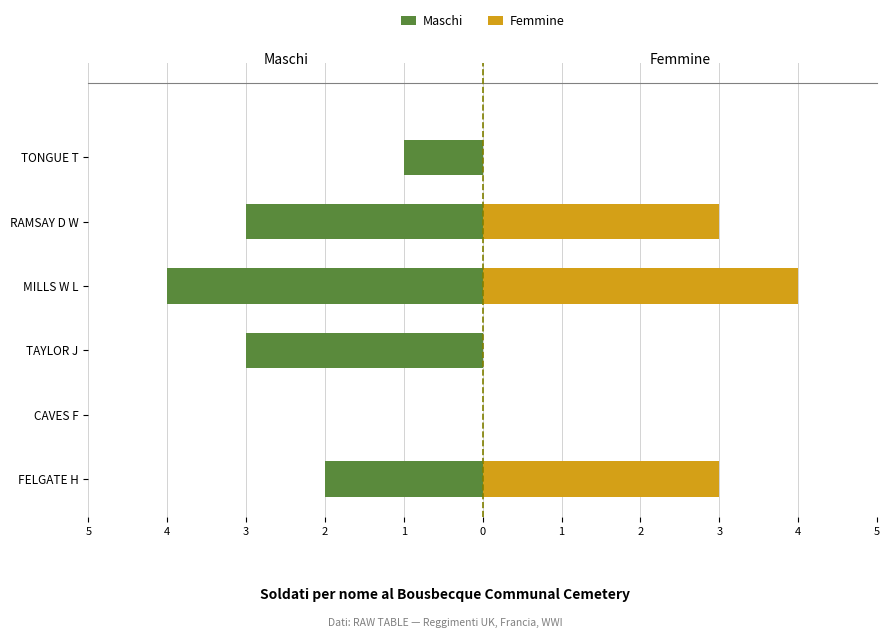

Which series changed the most between CAVES F and MILLS W L?

Maschi